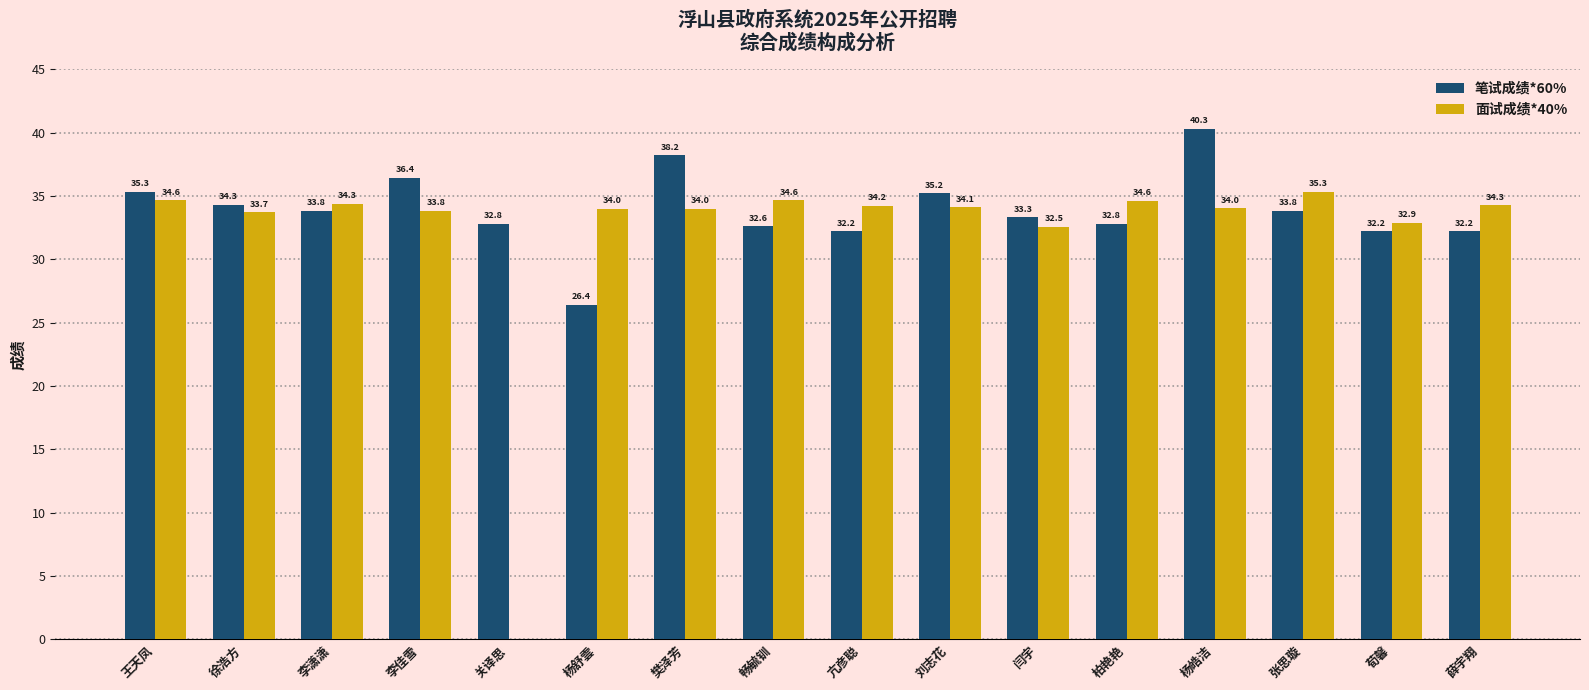

Where does the 笔试成绩*60% series first go above 33?

王天凤